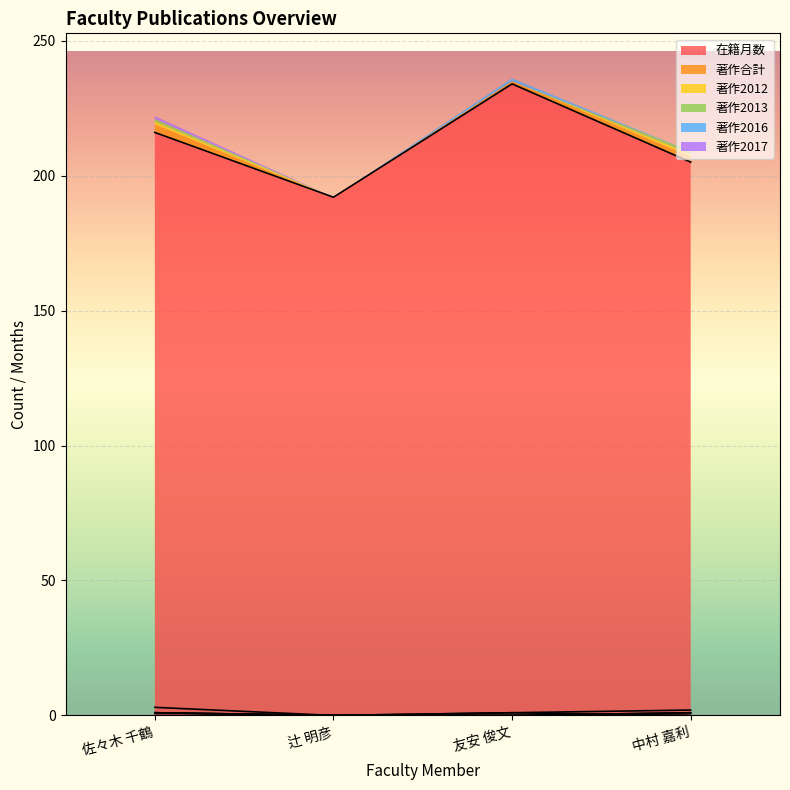

What is the difference between the maximum and minimum values in the 著作2016 series?

1